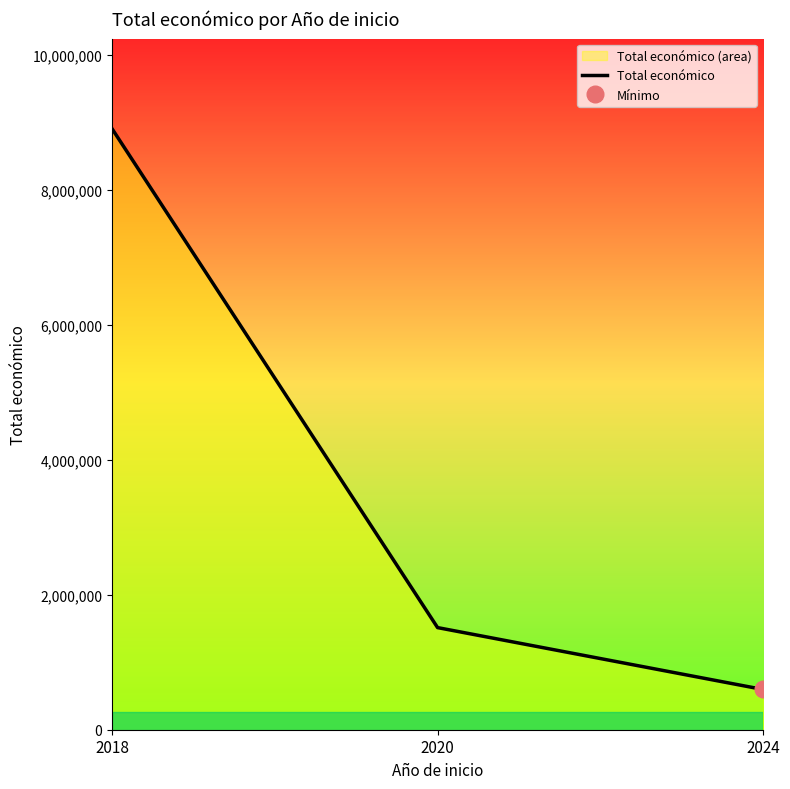

What is the approximate value at 2020, to the nearest 50?

1513750